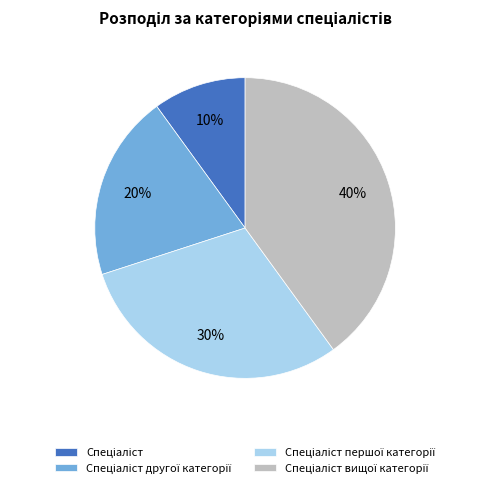

Does any single category account for the majority?

No